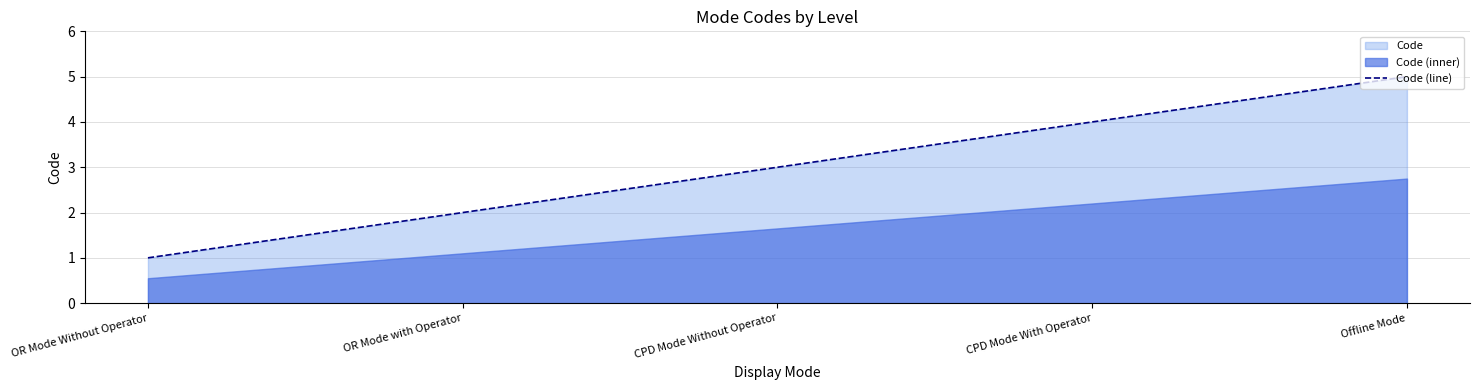

What is the change in value from CPD Mode Without Operator to CPD Mode With Operator?

+1